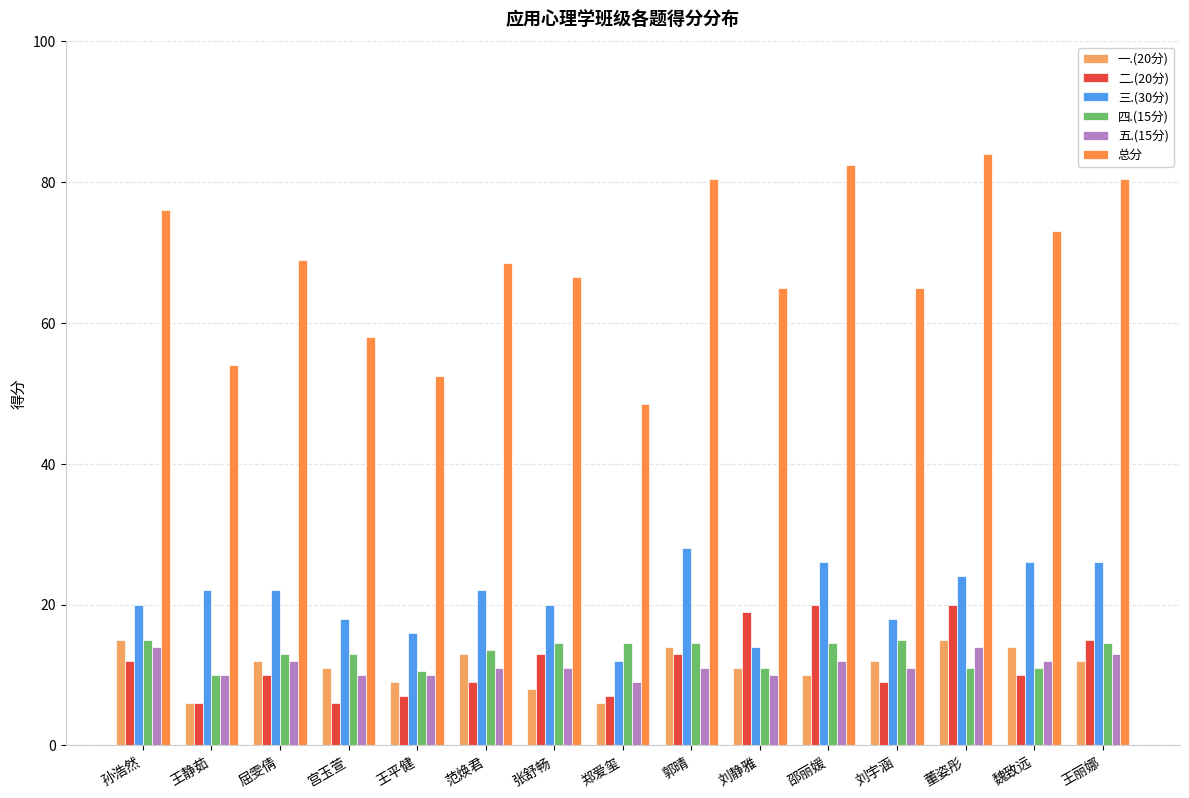

True or false: 一.(20分) has a value of 21.0 at 屈雯倩.

False